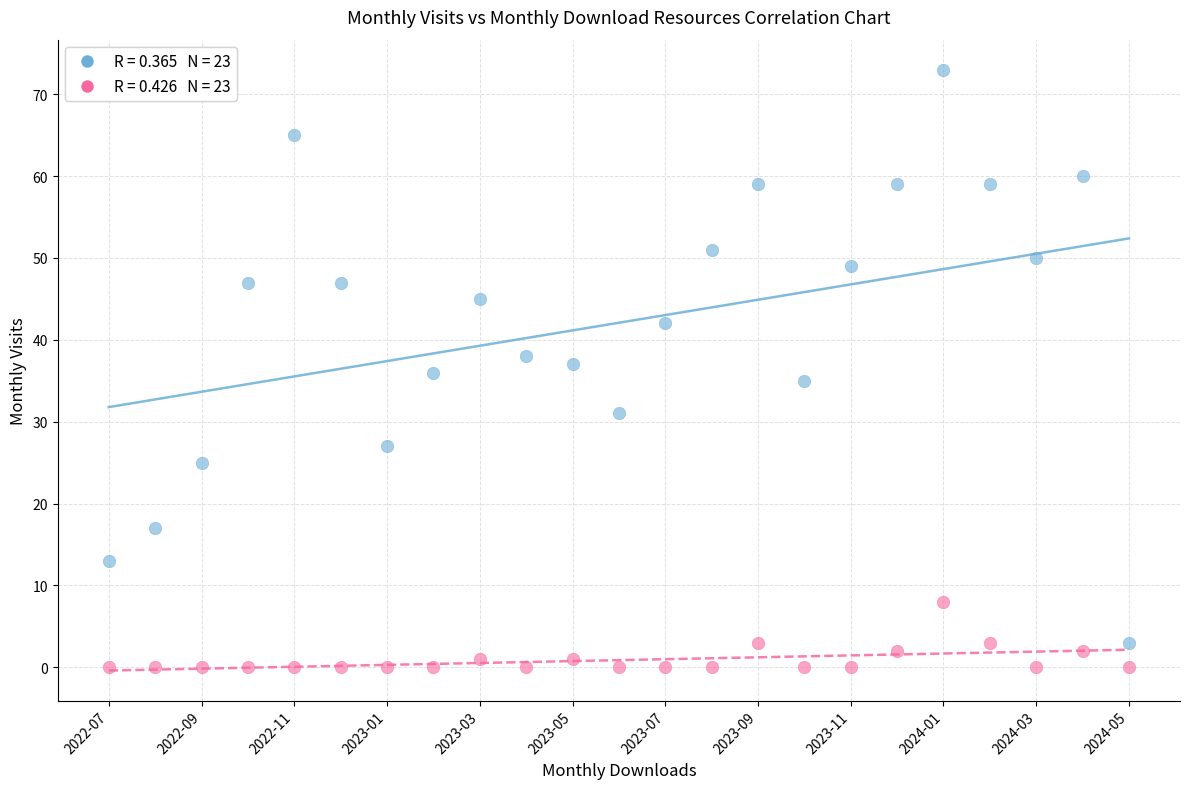

Across all data points, what is the range of Y values (max minus min)?

73